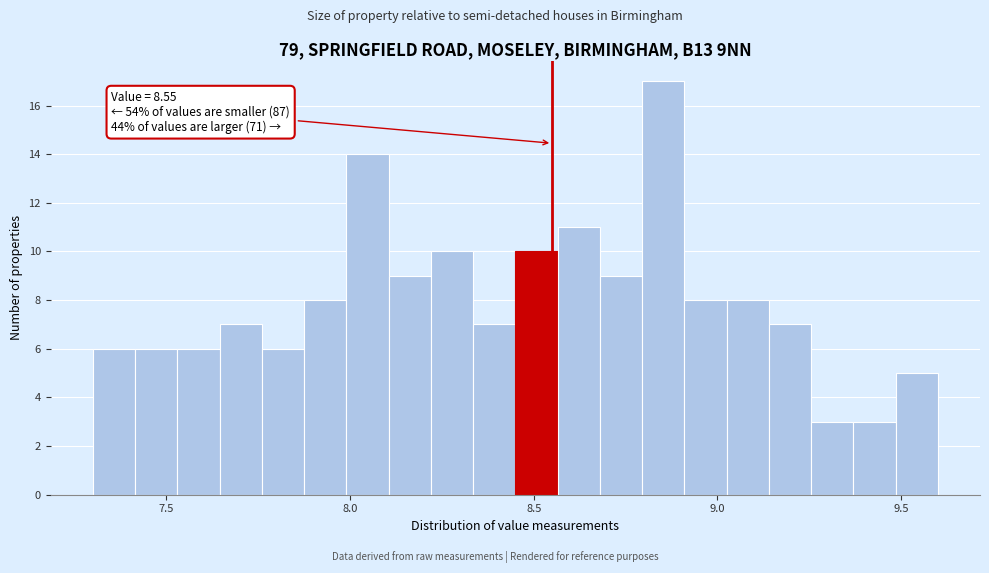

Read against the x-axis, roughly where is the centre of the tallest bar?

8.85